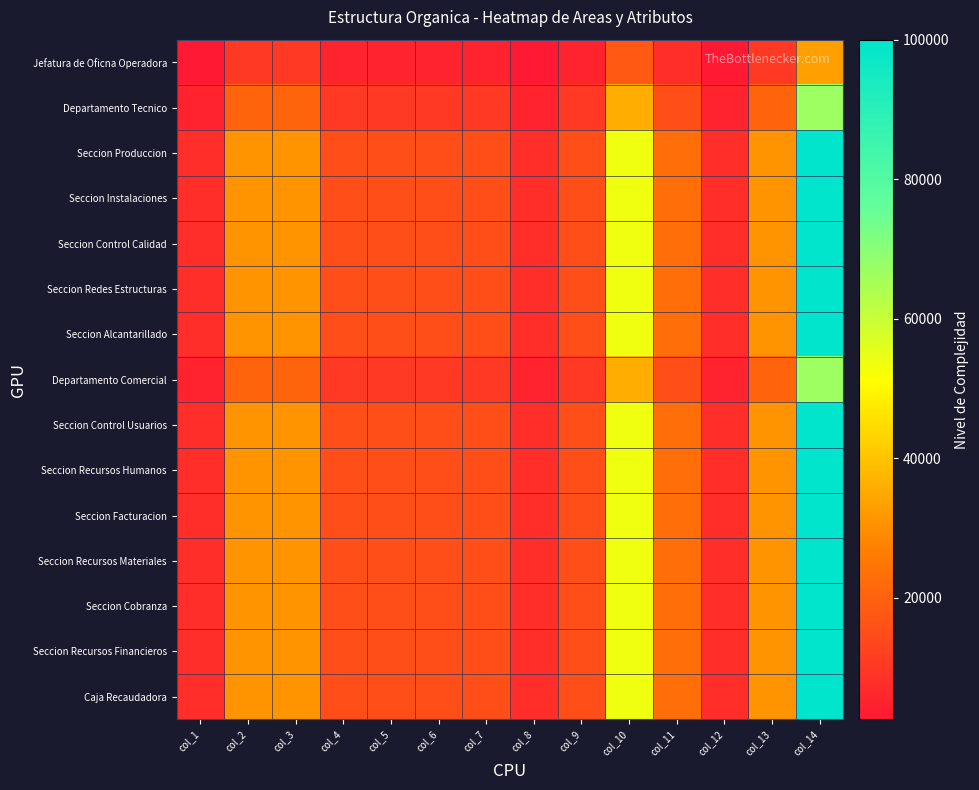

What is the difference between the highest and lowest values at col_11?

15384.6